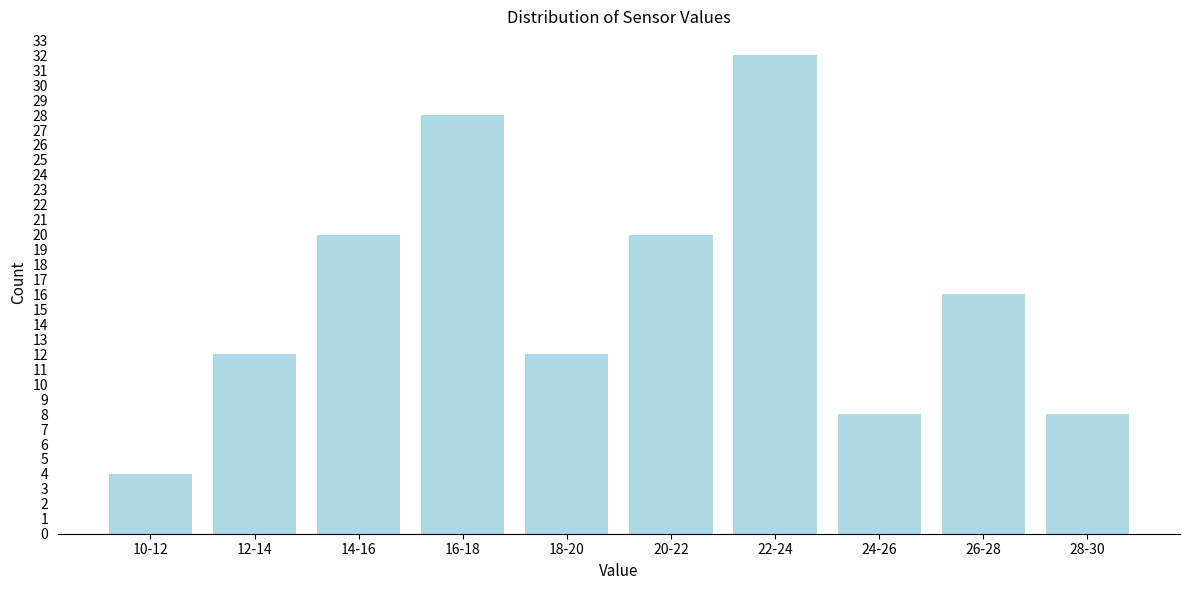

Reading right to left, what are all the values shown in this chart?

28-30=8	26-28=16	24-26=8	22-24=32	20-22=20	18-20=12	16-18=28	14-16=20	12-14=12	10-12=4